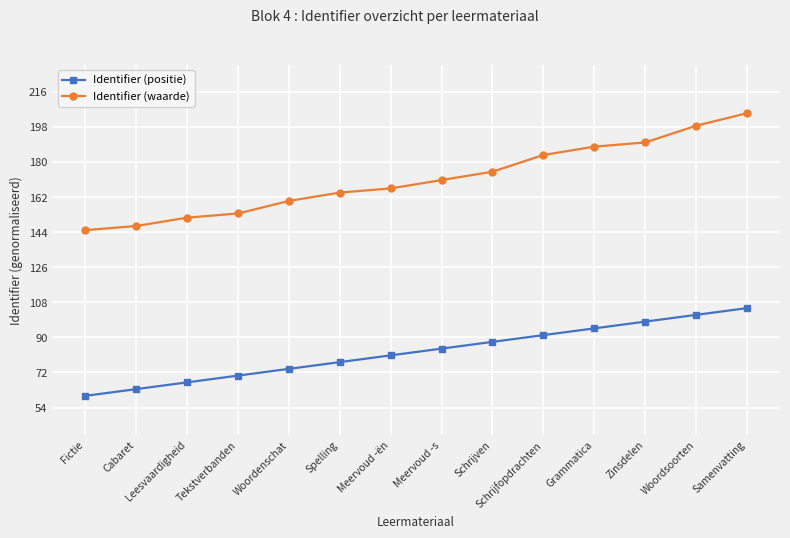

True or false: Identifier (waarde) has more than 0 points higher than both neighbors.

False